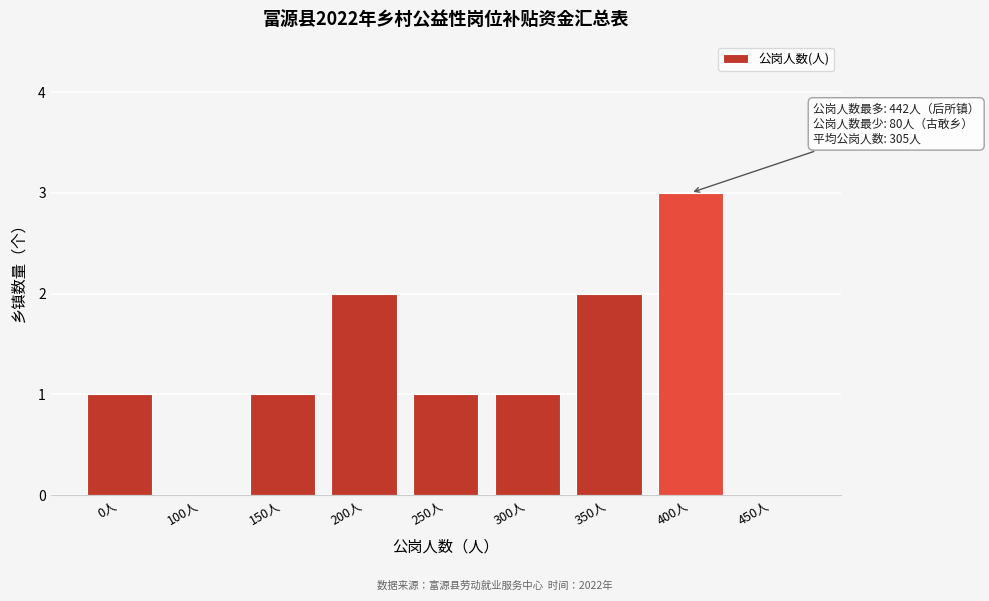

Reading left to right, what are all the values shown in this chart?

0人=1	100人=0	150人=1	200人=2	250人=1	300人=1	350人=2	400人=3	450人=0